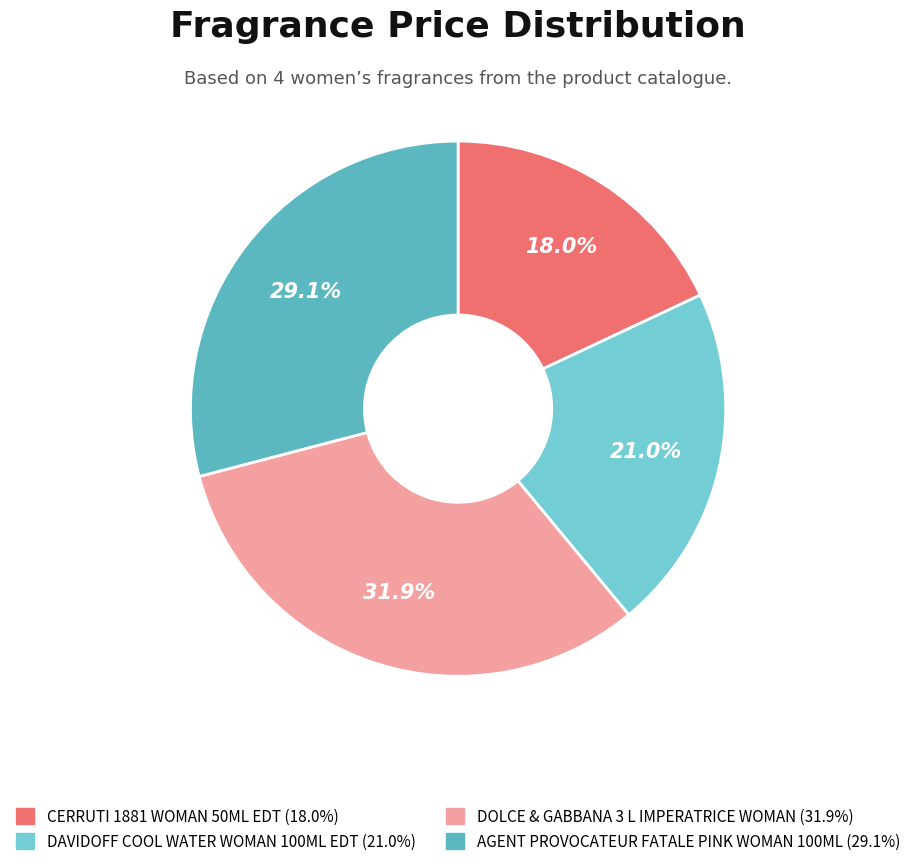

How many slices are in this pie chart?

4